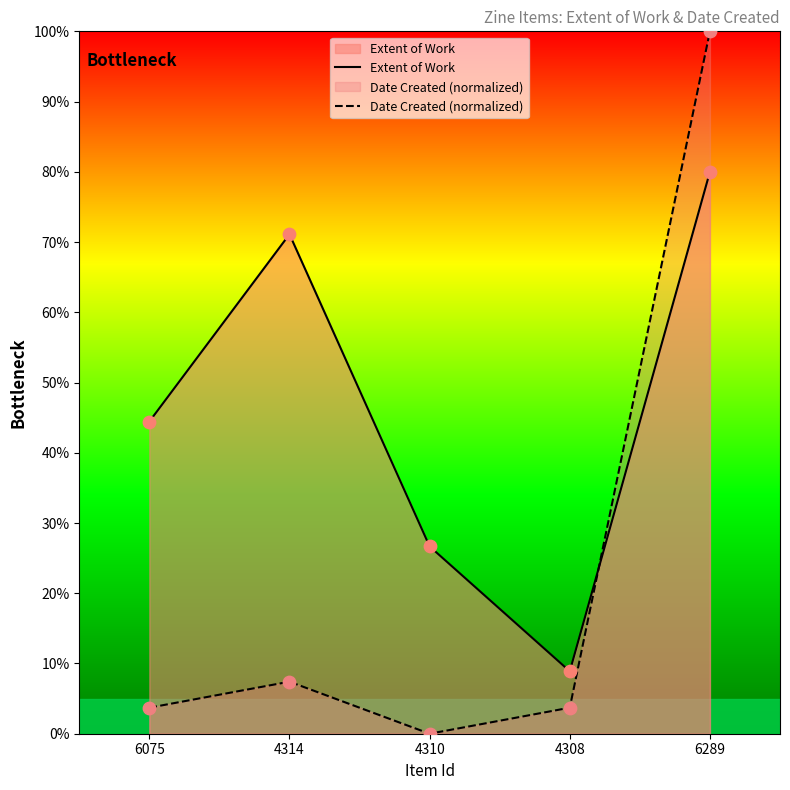

Is the value of Date Created (normalized) at 6075 greater than the value of Extent of Work at 6075?

No